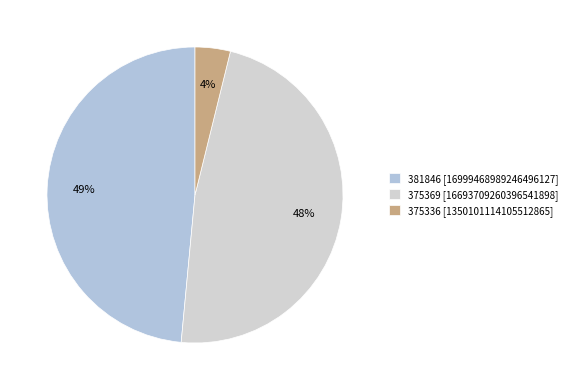

Is there a majority slice in this chart?

No